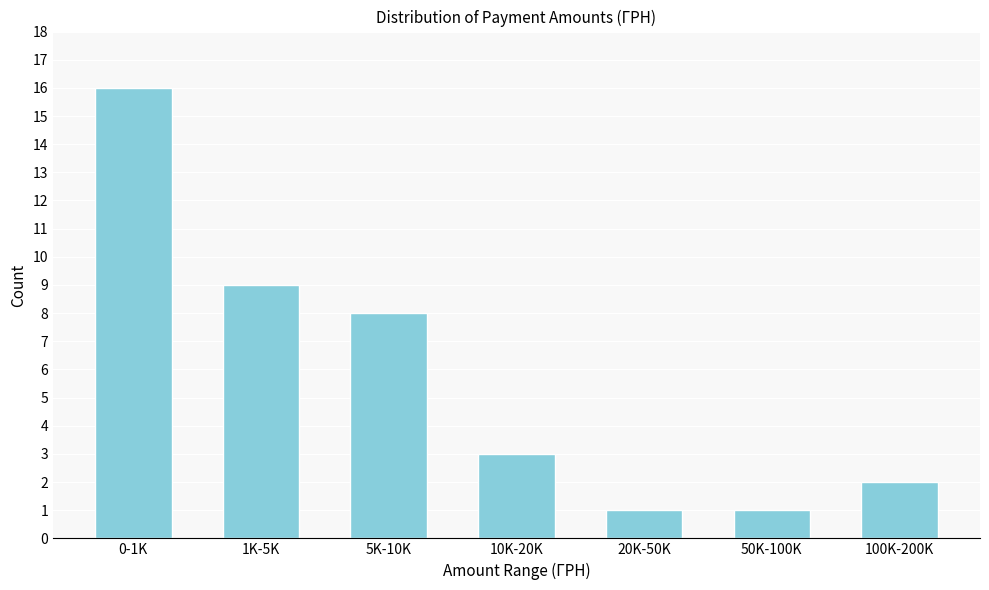

Reading right to left, extract all data points from this chart.

100K-200K=2	50K-100K=1	20K-50K=1	10K-20K=3	5K-10K=8	1K-5K=9	0-1K=16